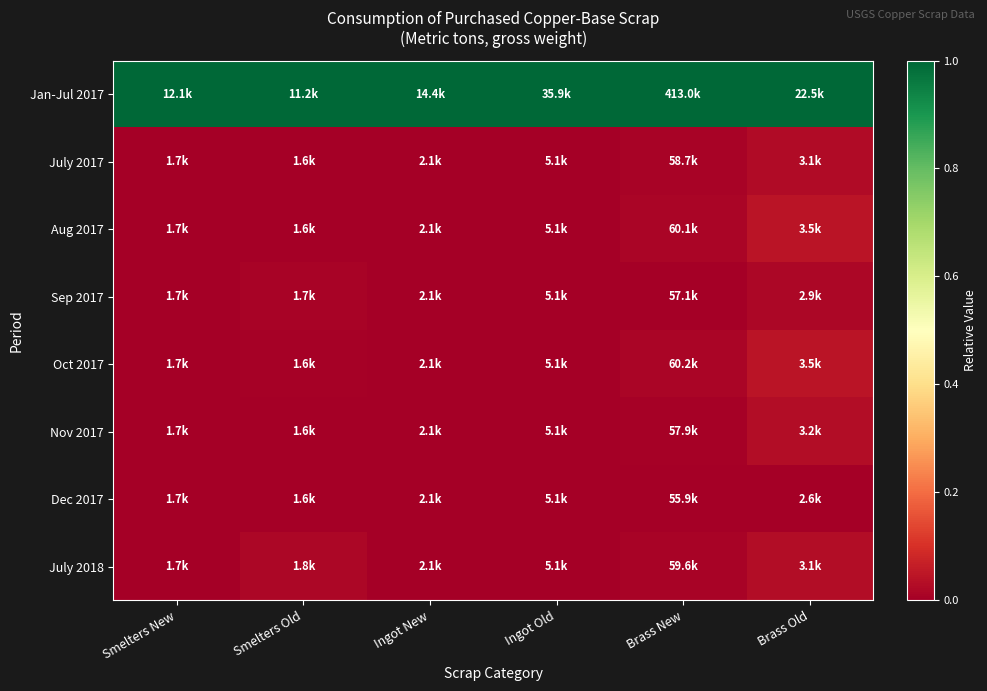

List the series in order of their peak value, lowest first.

Dec 2017, Sep 2017, July 2017, July 2018, Nov 2017, Aug 2017, Oct 2017, Jan-Jul 2017